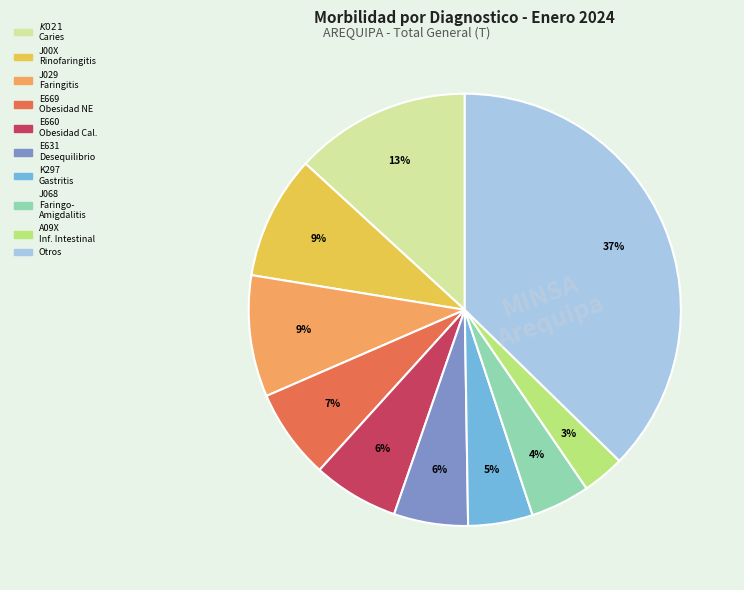

Does any single category account for the majority?

No